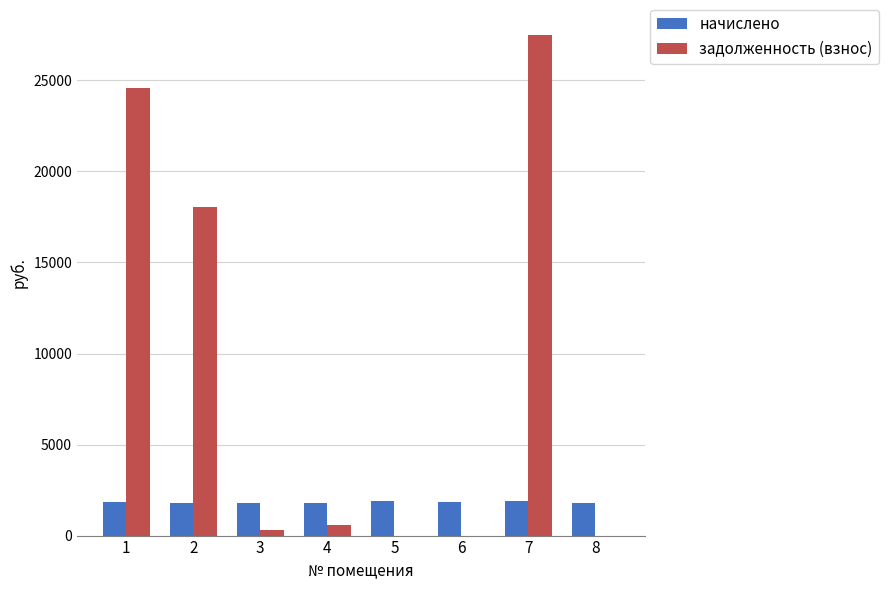

At which category is the sum across all series the highest?

7